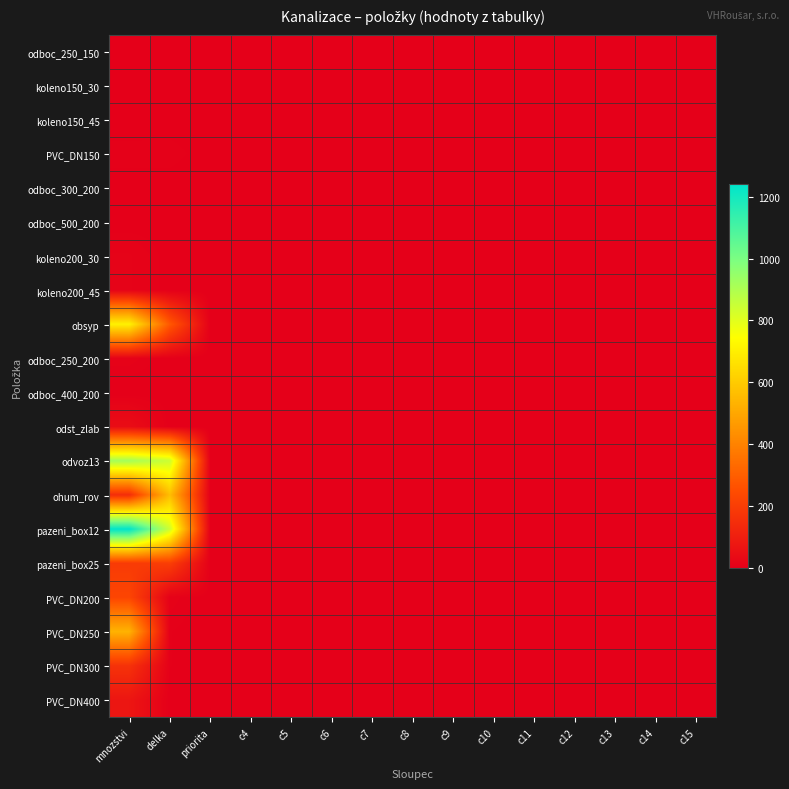

Reading right to left, what are all the values shown in this chart?

odboc_250_150: c15=0	c14=0	c13=0	c12=0	c11=0	c10=0	c9=0	c8=0	c7=0	c6=0	c5=0	c4=0	priorita=0	delka=2	mnozstvi=1
koleno150_30: c15=0	c14=0	c13=0	c12=0	c11=0	c10=0	c9=0	c8=0	c7=0	c6=0	c5=0	c4=0	priorita=0	delka=2	mnozstvi=1
koleno150_45: c15=0	c14=0	c13=0	c12=0	c11=0	c10=0	c9=0	c8=0	c7=0	c6=0	c5=0	c4=0	priorita=0	delka=2	mnozstvi=1
PVC_DN150: c15=0	c14=0	c13=0	c12=0	c11=0	c10=0	c9=0	c8=0	c7=0	c6=0	c5=0	c4=0	priorita=2	delka=7	mnozstvi=7
odboc_300_200: c15=0	c14=0	c13=0	c12=0	c11=0	c10=0	c9=0	c8=0	c7=0	c6=0	c5=0	c4=0	priorita=0	delka=2	mnozstvi=2
odboc_500_200: c15=0	c14=0	c13=0	c12=0	c11=0	c10=0	c9=0	c8=0	c7=0	c6=0	c5=0	c4=0	priorita=0	delka=2	mnozstvi=1
koleno200_30: c15=0	c14=0	c13=0	c12=0	c11=0	c10=0	c9=0	c8=0	c7=0	c6=0	c5=0	c4=0	priorita=0	delka=2	mnozstvi=13
koleno200_45: c15=0	c14=0	c13=0	c12=0	c11=0	c10=0	c9=0	c8=0	c7=0	c6=0	c5=0	c4=0	priorita=0	delka=2	mnozstvi=13
obsyp: c15=0	c14=0	c13=0	c12=0	c11=0	c10=0	c9=0	c8=0	c7=0	c6=0	c5=0	c4=0	priorita=2	delka=281	mnozstvi=710
odboc_250_200: c15=0	c14=0	c13=0	c12=0	c11=0	c10=0	c9=0	c8=0	c7=0	c6=0	c5=0	c4=0	priorita=0	delka=2	mnozstvi=9
odboc_400_200: c15=0	c14=0	c13=0	c12=0	c11=0	c10=0	c9=0	c8=0	c7=0	c6=0	c5=0	c4=0	priorita=0	delka=2	mnozstvi=1
odst_zlab: c15=0	c14=0	c13=0	c12=0	c11=0	c10=0	c9=0	c8=0	c7=0	c6=0	c5=0	c4=0	priorita=0	delka=2	mnozstvi=43
odvoz13: c15=0	c14=0	c13=0	c12=0	c11=0	c10=0	c9=0	c8=0	c7=0	c6=0	c5=0	c4=0	priorita=2	delka=844	mnozstvi=920
ohum_rov: c15=0	c14=0	c13=0	c12=0	c11=0	c10=0	c9=0	c8=0	c7=0	c6=0	c5=0	c4=0	priorita=2	delka=565	mnozstvi=147
pazeni_box12: c15=0	c14=0	c13=0	c12=0	c11=0	c10=0	c9=0	c8=0	c7=0	c6=0	c5=0	c4=0	priorita=2	delka=842	mnozstvi=1240
pazeni_box25: c15=0	c14=0	c13=0	c12=0	c11=0	c10=0	c9=0	c8=0	c7=0	c6=0	c5=0	c4=0	priorita=2	delka=203	mnozstvi=191
PVC_DN200: c15=0	c14=0	c13=0	c12=0	c11=0	c10=0	c9=0	c8=0	c7=0	c6=0	c5=0	c4=0	priorita=2	delka=9	mnozstvi=226
PVC_DN250: c15=0	c14=0	c13=0	c12=0	c11=0	c10=0	c9=0	c8=0	c7=0	c6=0	c5=0	c4=0	priorita=2	delka=5	mnozstvi=533
PVC_DN300: c15=0	c14=0	c13=0	c12=0	c11=0	c10=0	c9=0	c8=0	c7=0	c6=0	c5=0	c4=0	priorita=2	delka=5	mnozstvi=164
PVC_DN400: c15=0	c14=0	c13=0	c12=0	c11=0	c10=0	c9=0	c8=0	c7=0	c6=0	c5=0	c4=0	priorita=2	delka=1	mnozstvi=73